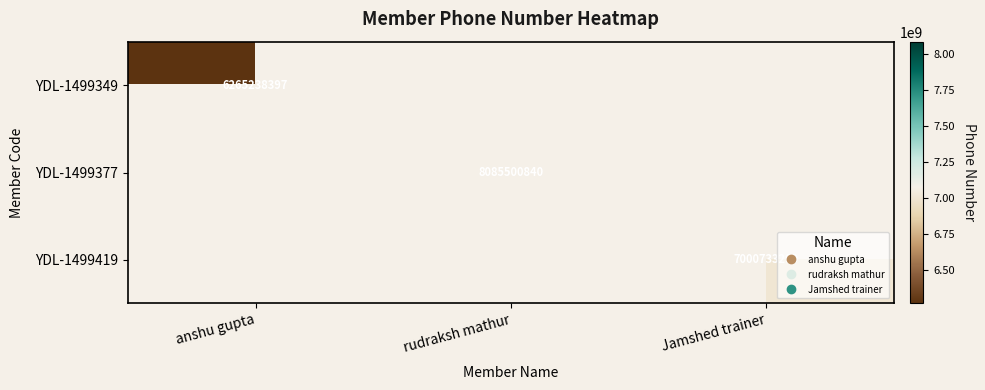

What is the sum of the YDL-1499349 values at anshu gupta and rudraksh mathur?

6265238397